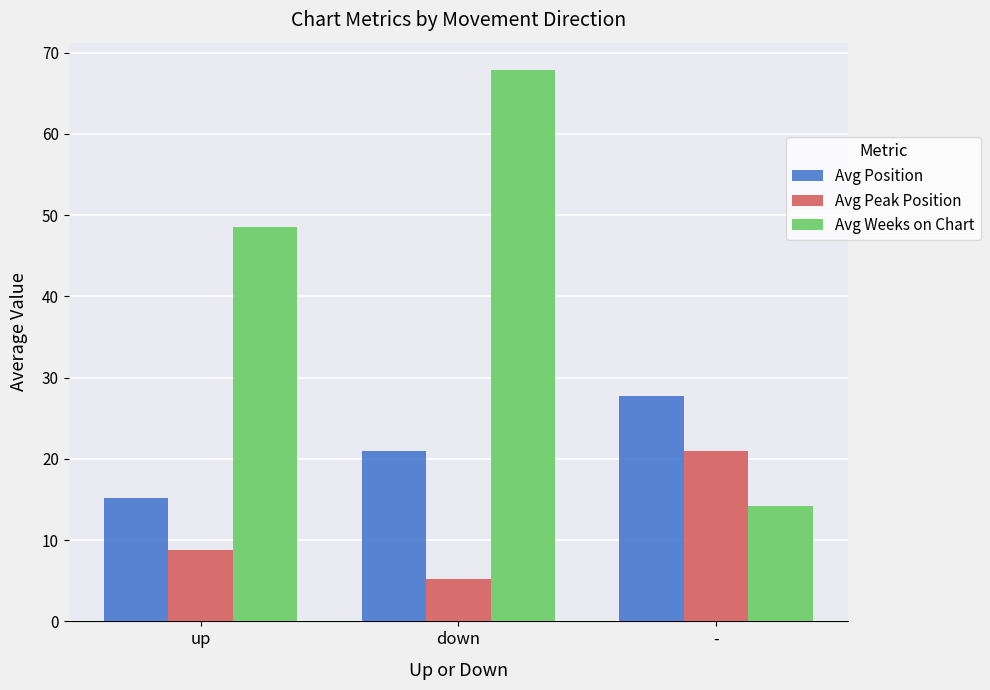

Rank the series by their average value, from lowest to highest.

Avg Peak Position, Avg Position, Avg Weeks on Chart